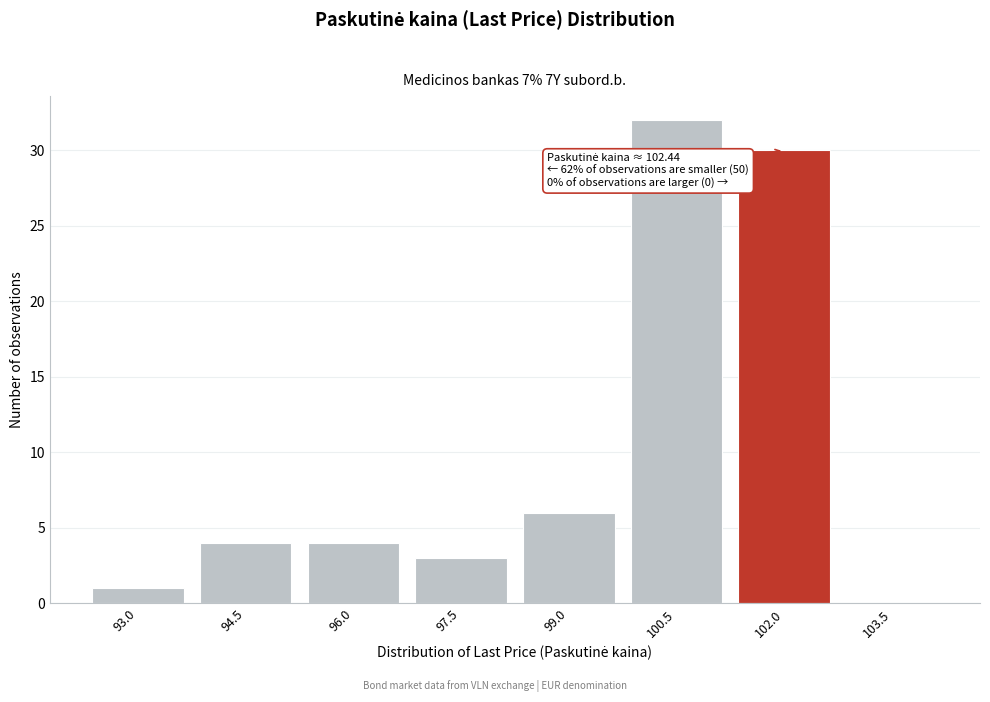

Reading left to right, transcribe all the data shown in this chart.

93.0=1	94.5=4	96.0=4	97.5=3	99.0=6	100.5=32	102.0=30	103.5=0